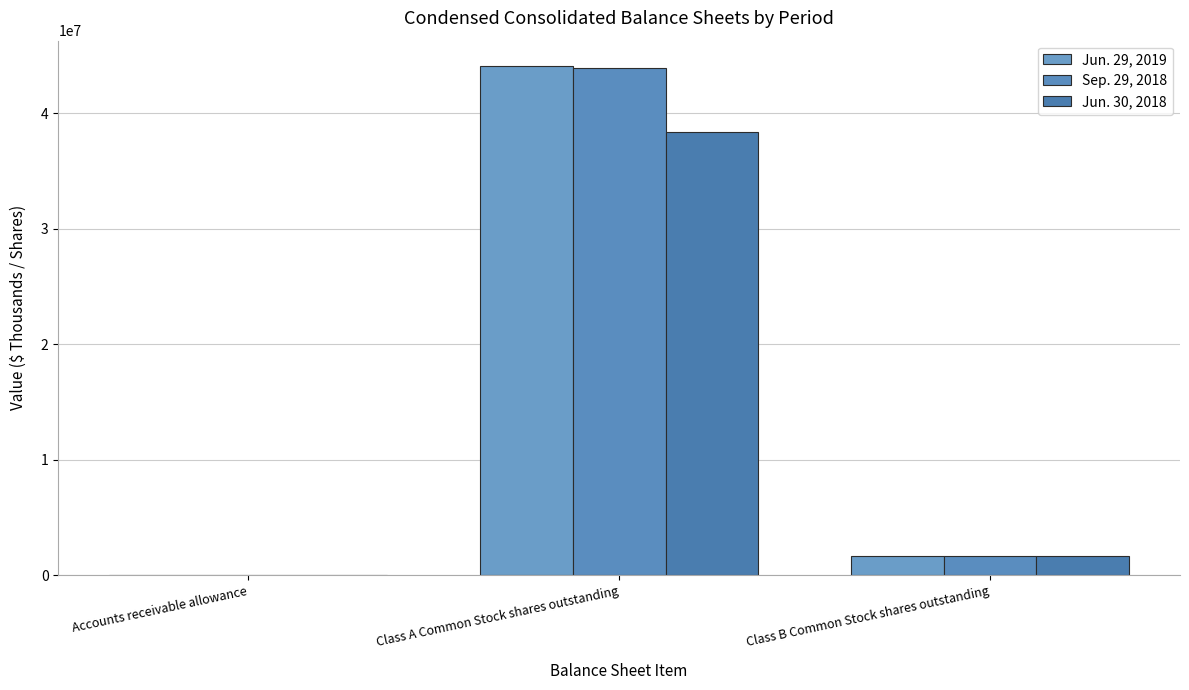

What is the minimum value shown in the chart?

15875